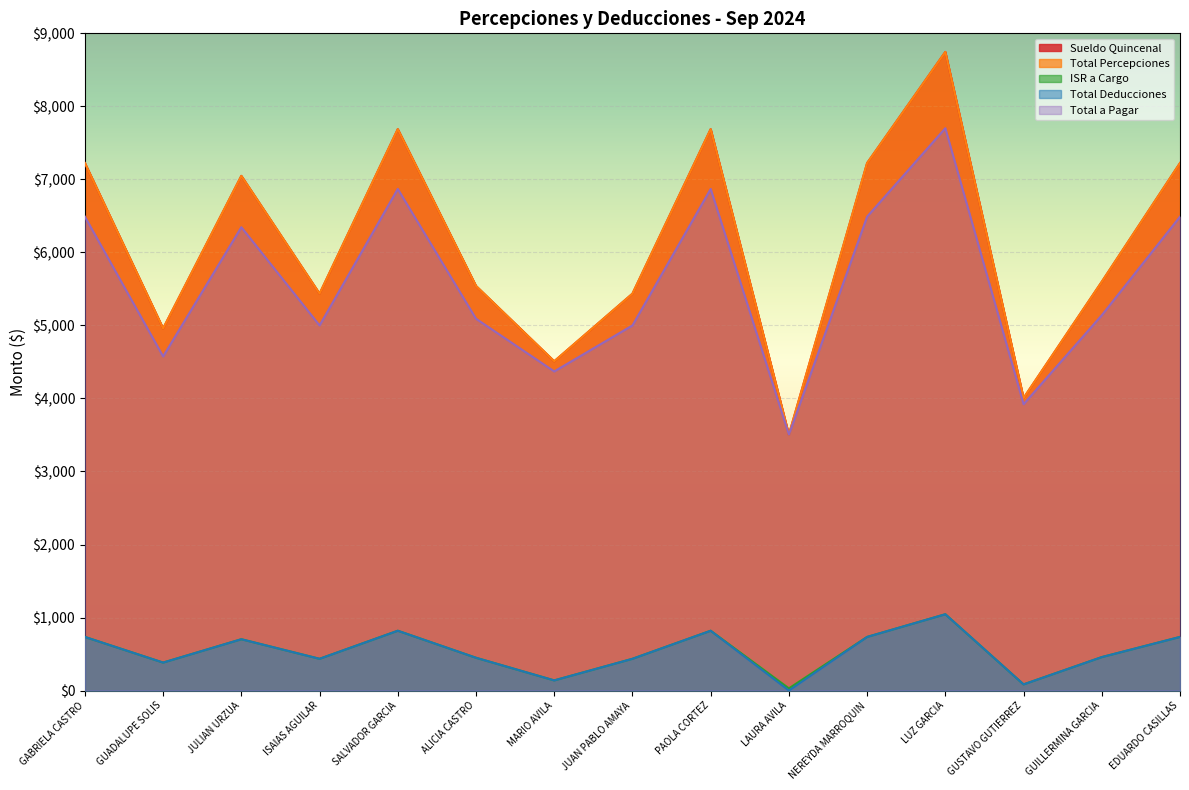

Which series has the largest total across all categories?

Sueldo Quincenal